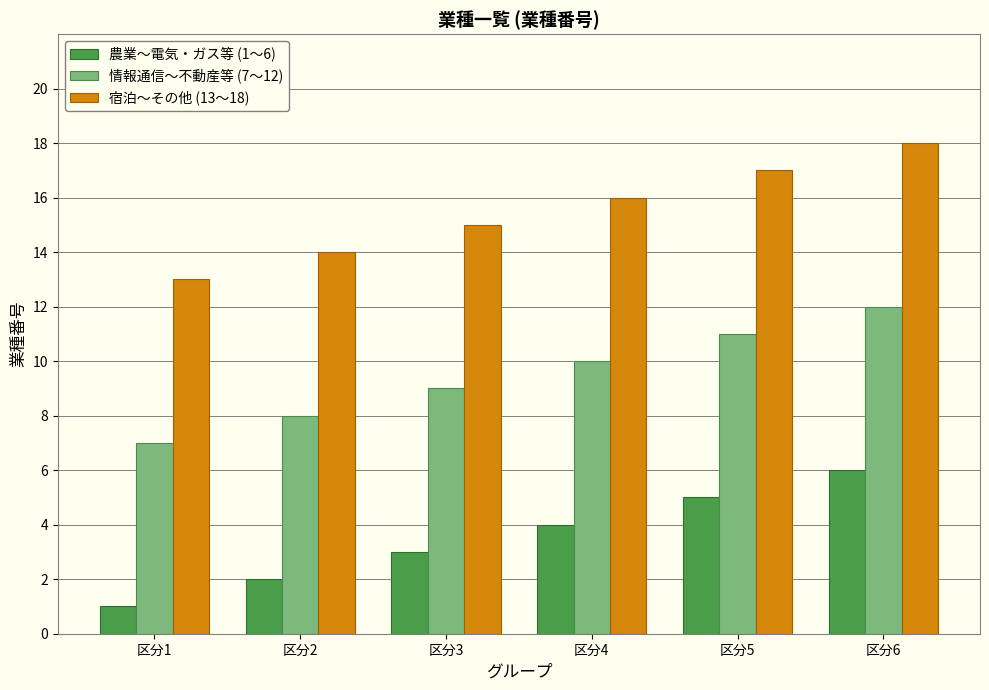

How many data points does each series have?

6